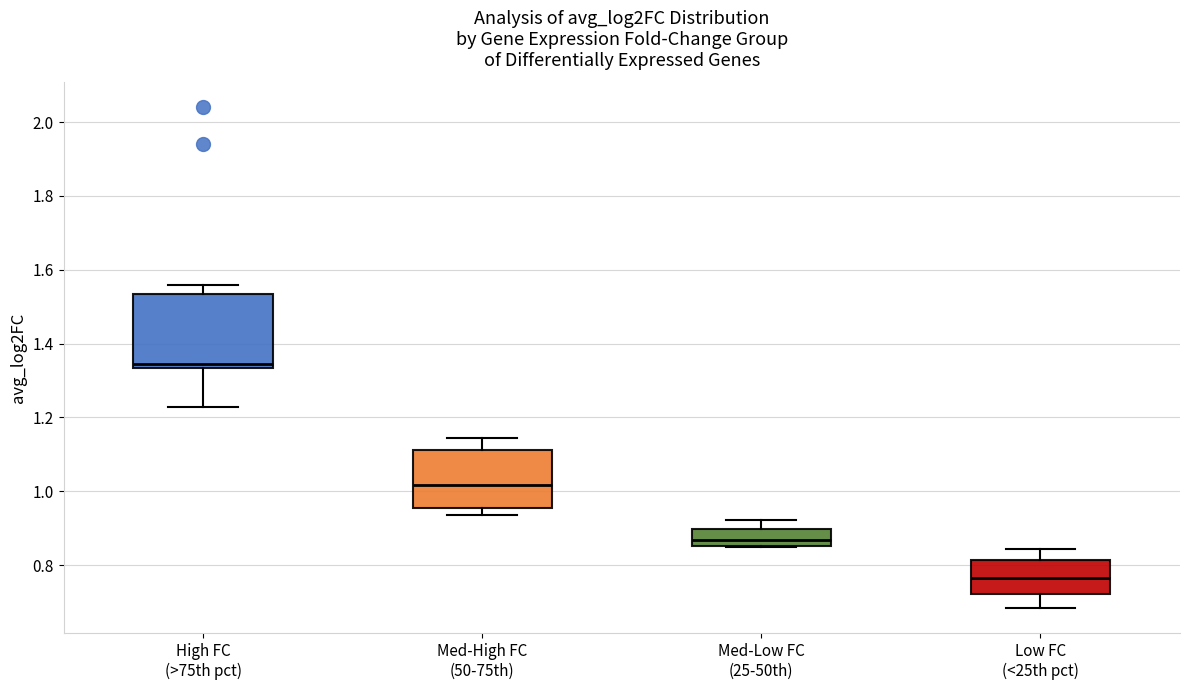

Comparing the boxes themselves (not the whiskers), which one is the tallest?

High FC (>75th pct)